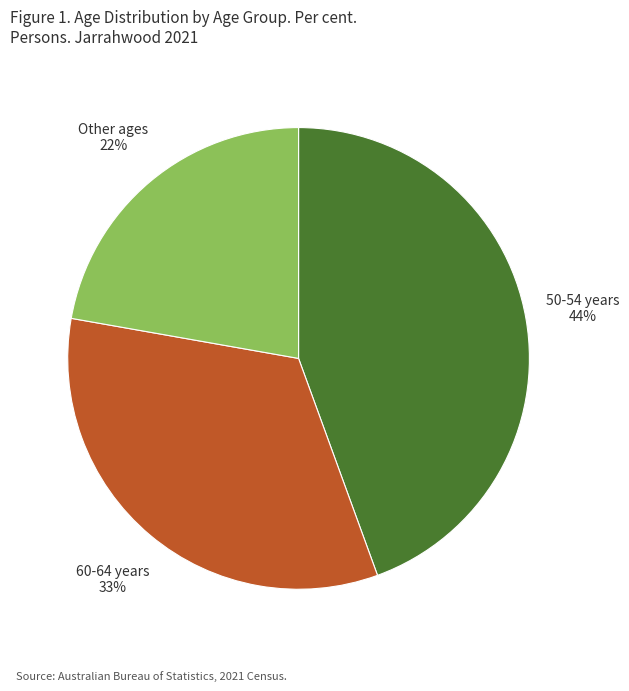

Is there a majority slice in this chart?

No